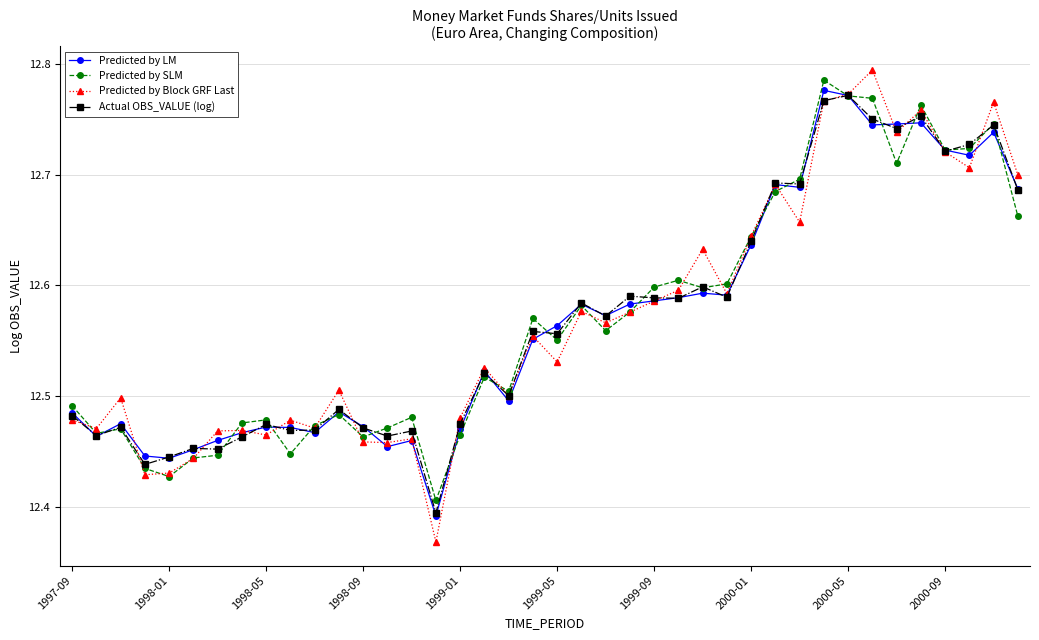

At how many categories does at least one series exceed 12?

40